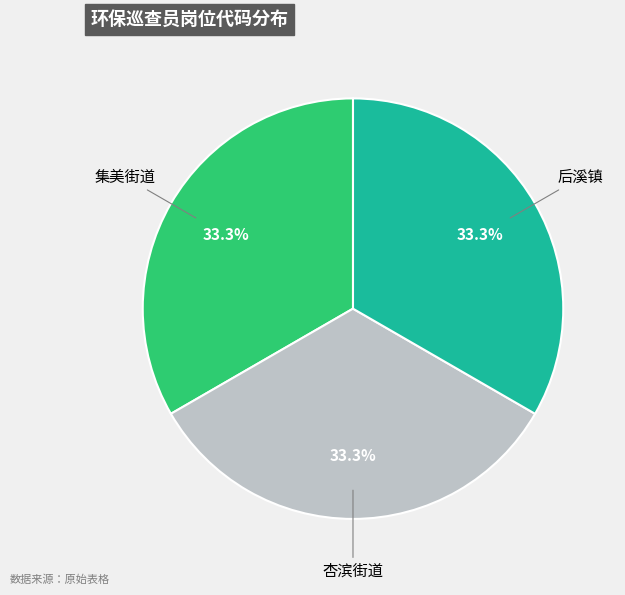

Is there a majority slice in this chart?

No